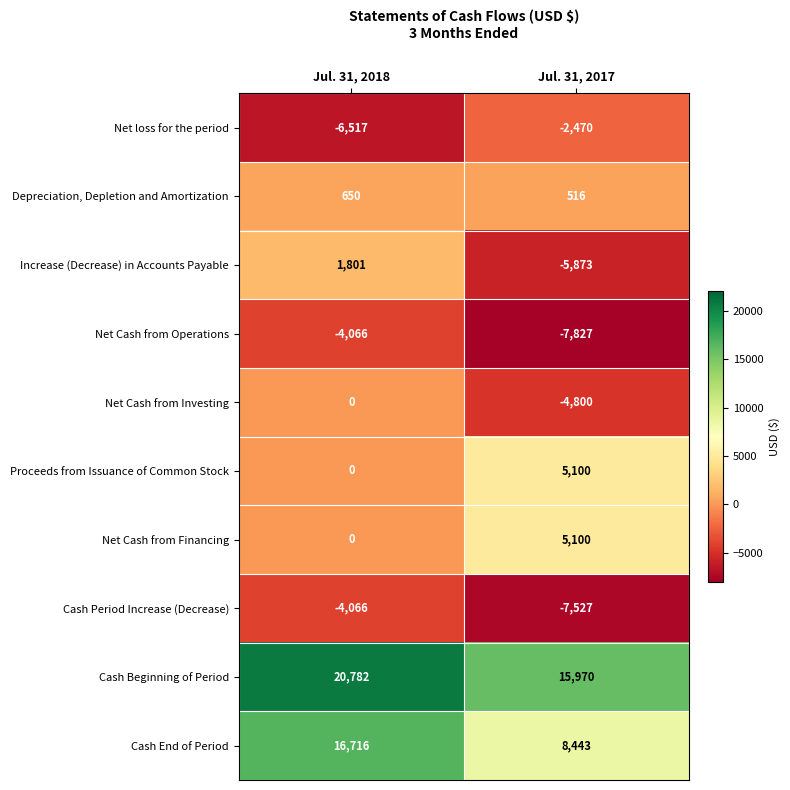

At which label is Cash End of Period closest to 12579?

Jul. 31, 2017